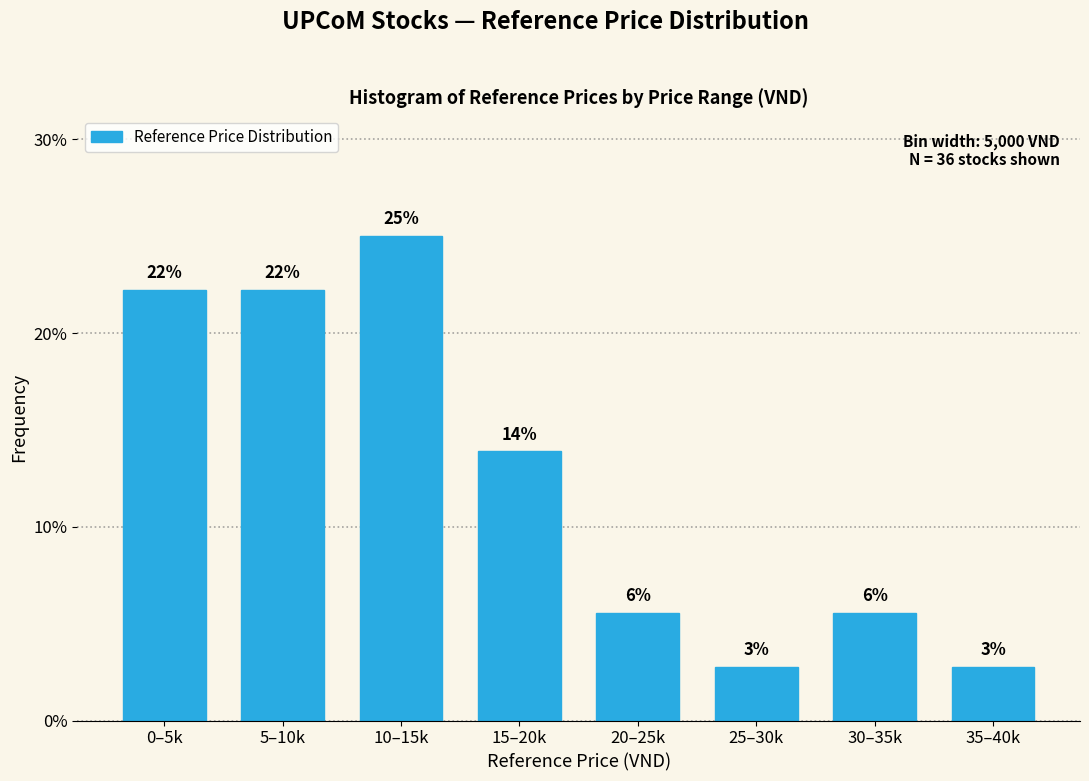

Are the bars horizontal?

No